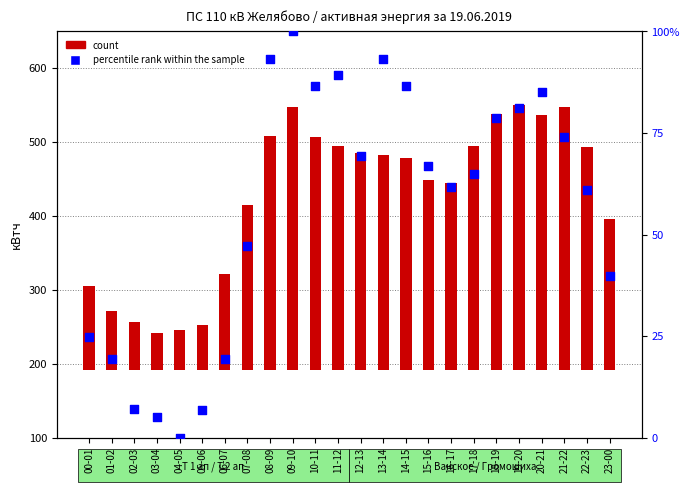

Which series has the widest spread of Y values?

count